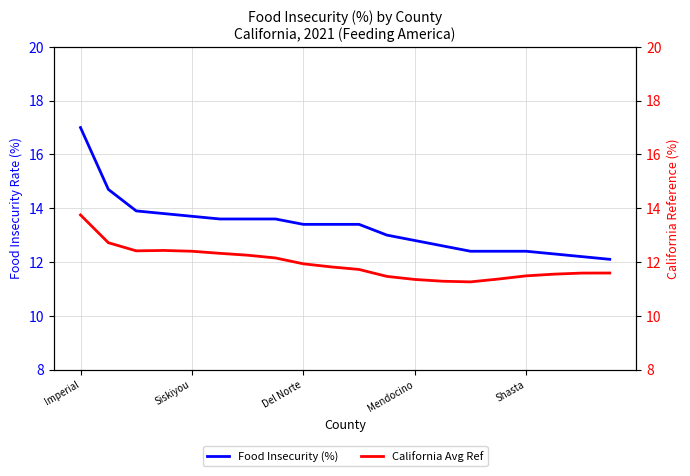

What is the minimum value for Food Insecurity (%)?

12.1